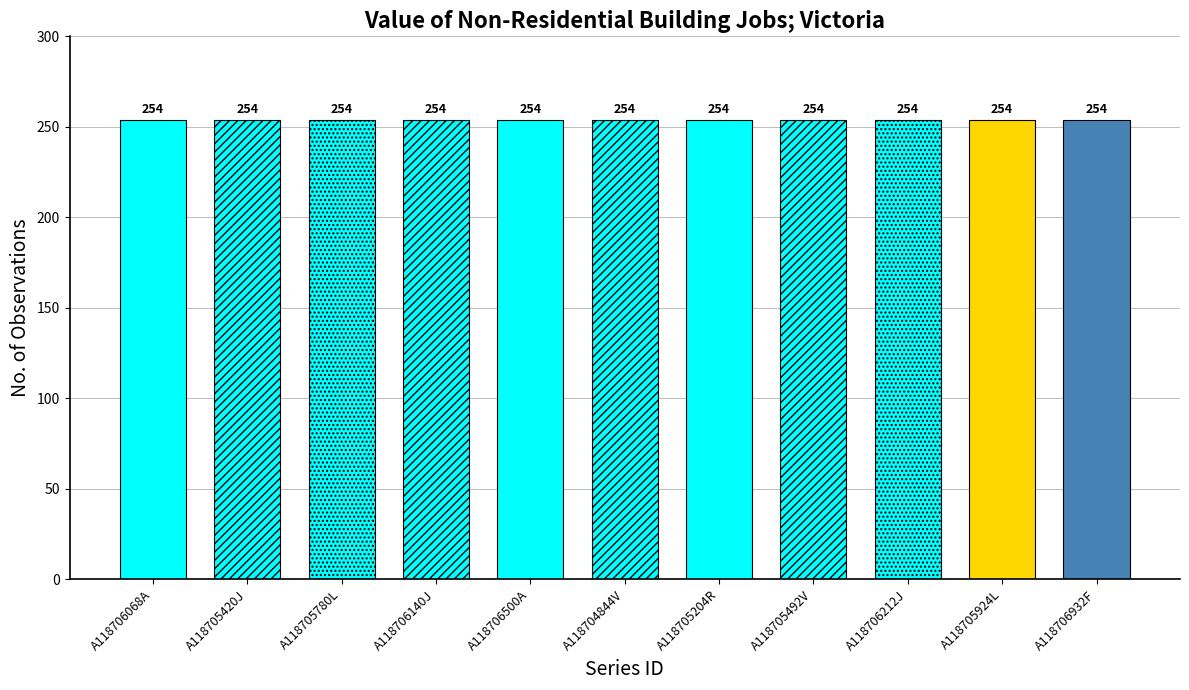

Between A118706140J and A118706212J, which is larger?

A118706140J